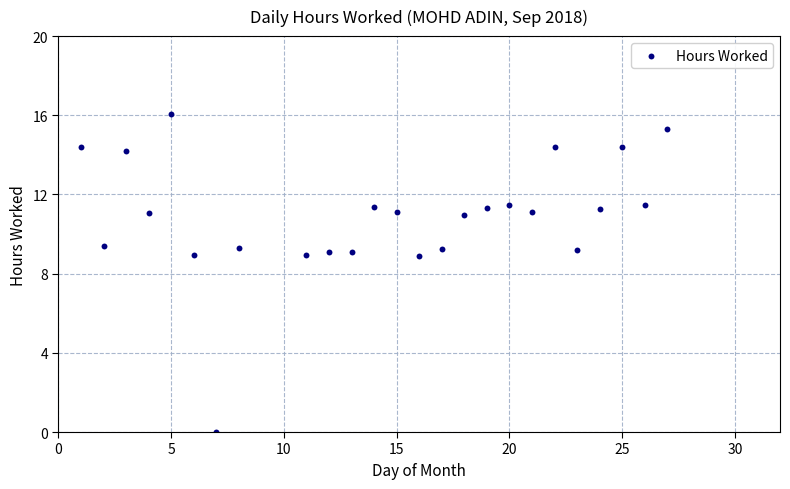

What is the range of Y values (max minus min)?

16.0